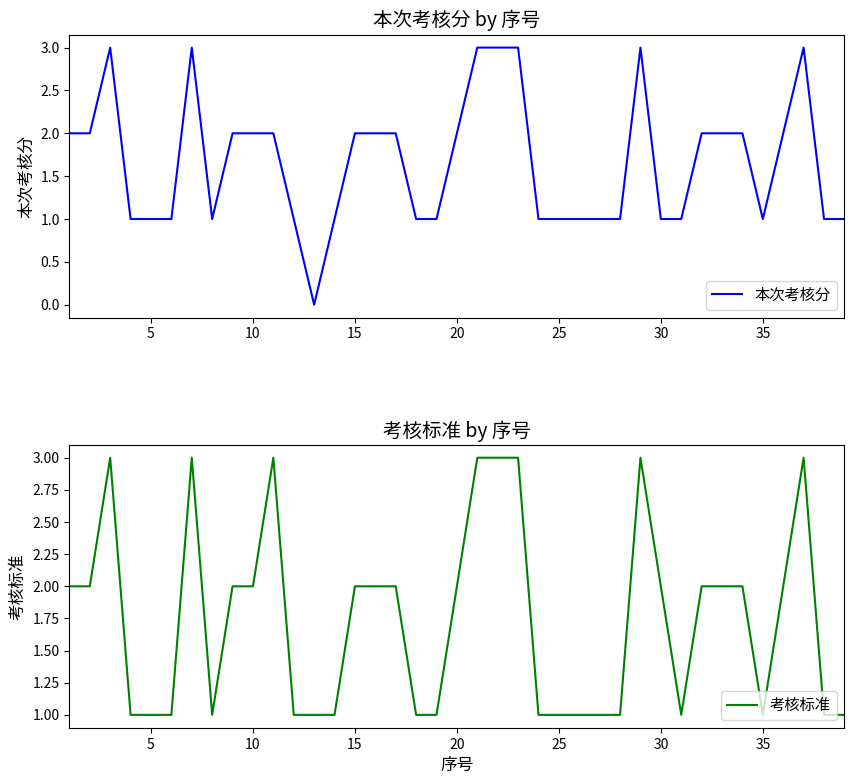

What is the total value across all series at 15?

2